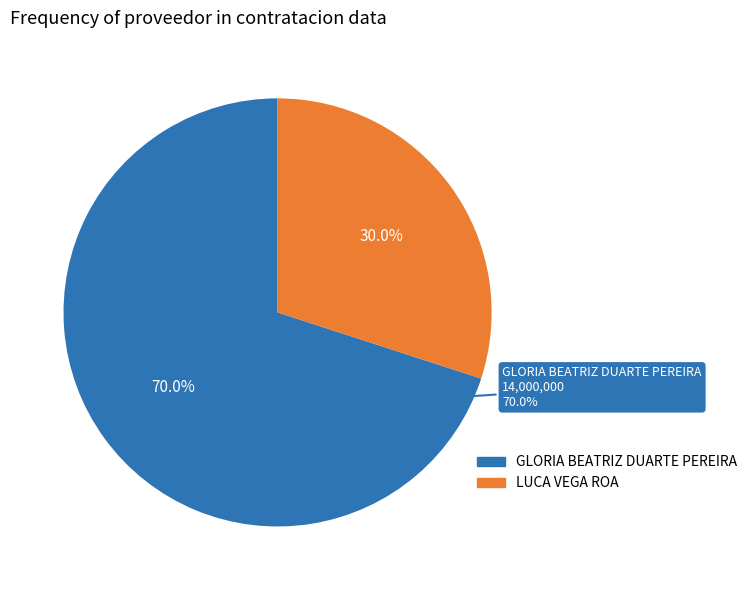

Which slice is the largest?

GLORIA BEATRIZ DUARTE PEREIRA